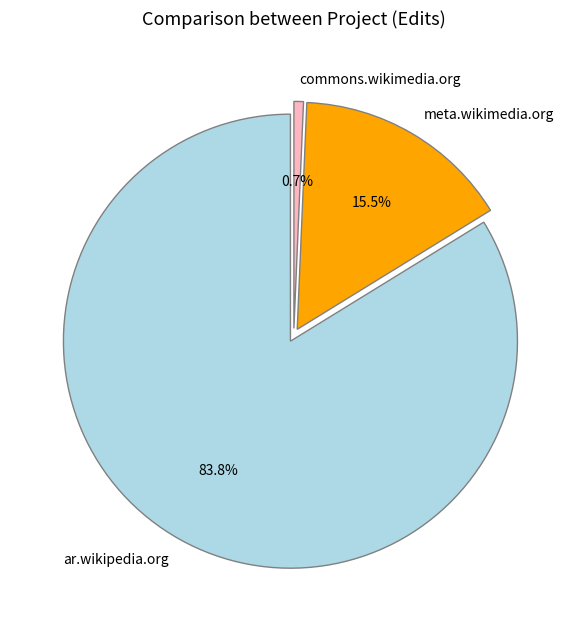

Is the sum of meta.wikimedia.org and commons.wikimedia.org greater than half?

No